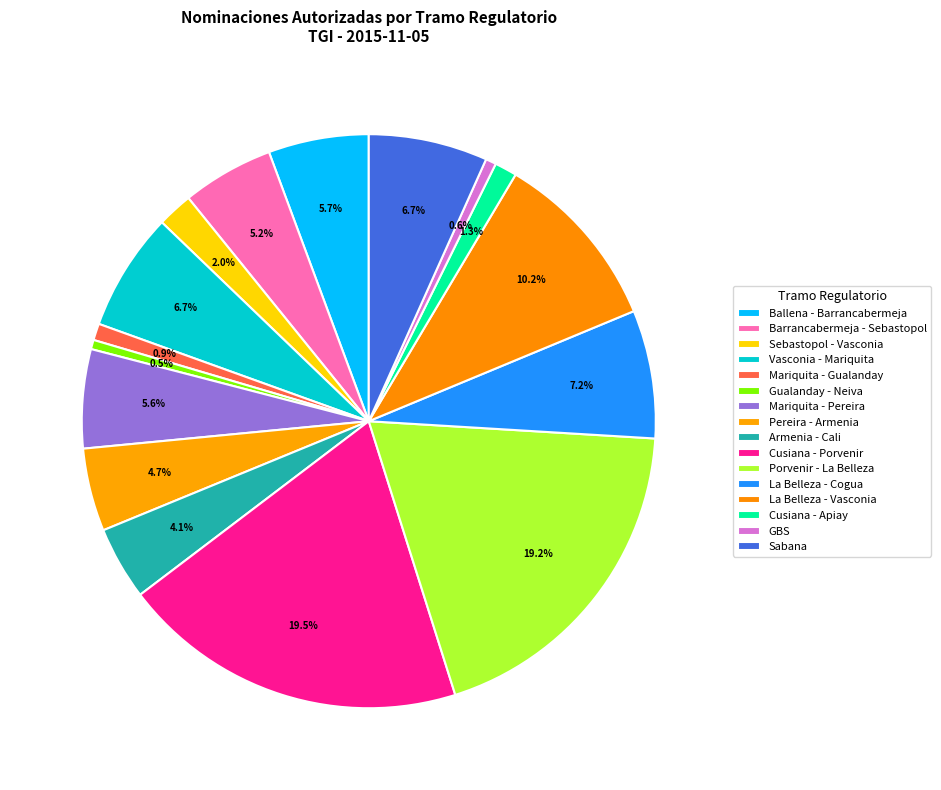

What is the ratio of the value at GBS to the value at Gualanday - Neiva?

1.1